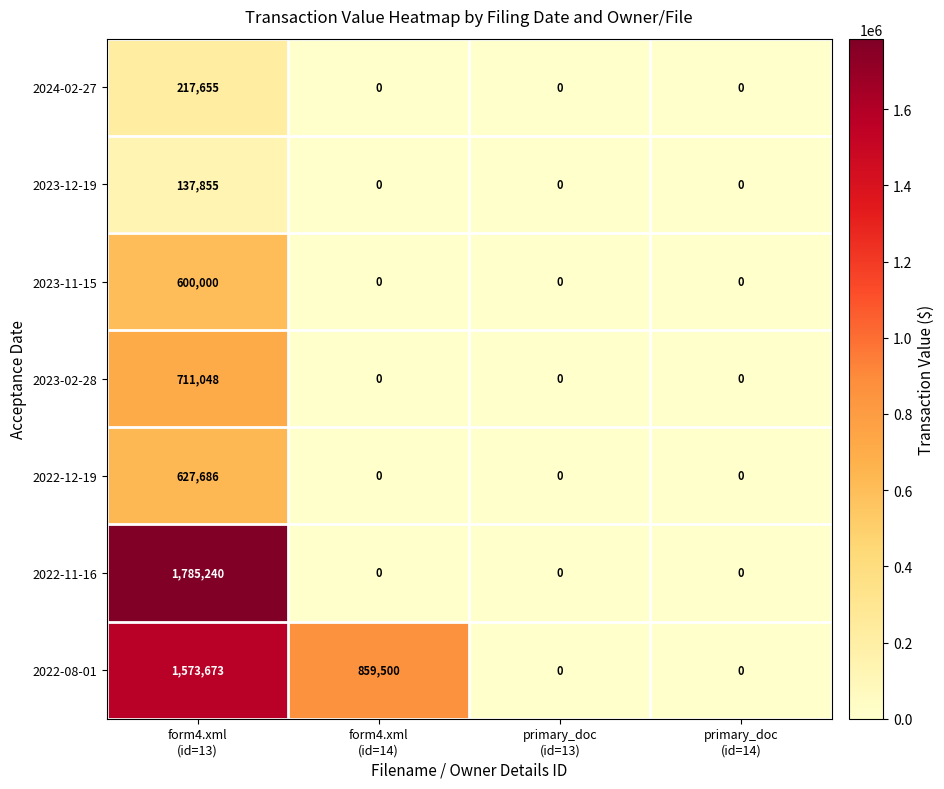

Reading left to right, what are all the values shown in this chart?

2024-02-27: 217655	0	0	0
2023-12-19: 137855	0	0	0
2023-11-15: 600000	0	0	0
2023-02-28: 711048	0	0	0
2022-12-19: 627686	0	0	0
2022-11-16: 1785240	0	0	0
2022-08-01: 1573673	859500	0	0